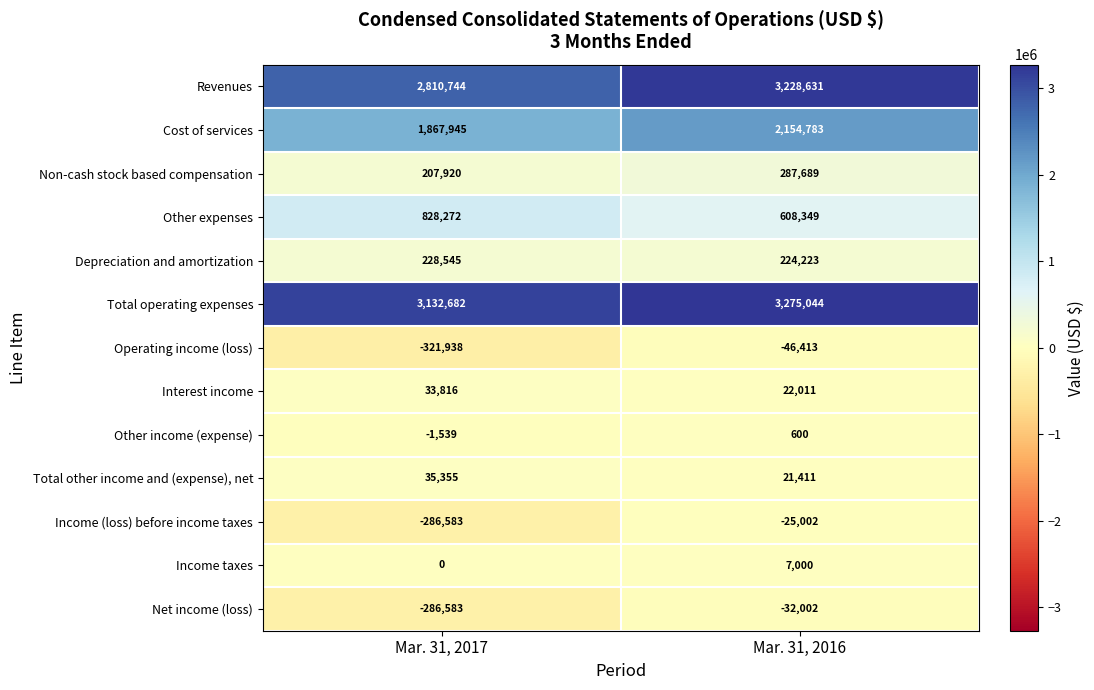

How many distinct data groups are displayed?

13